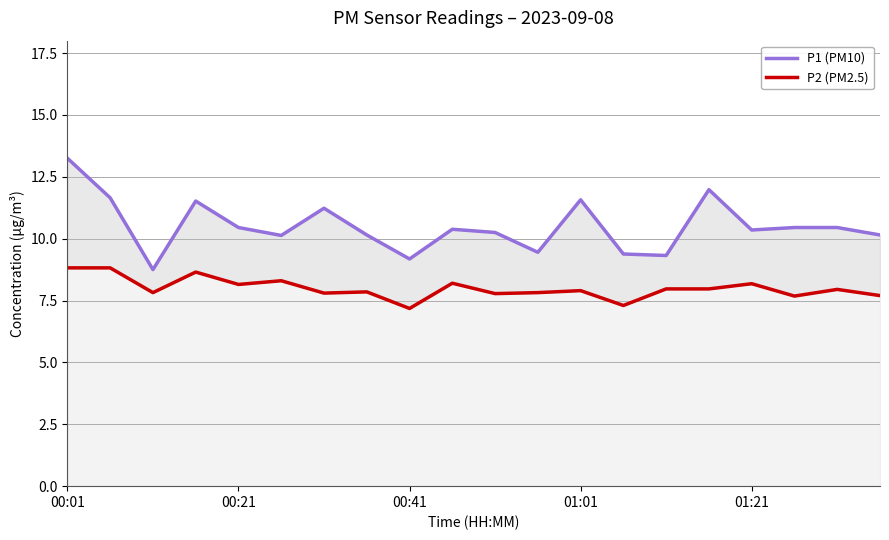

Is the value of P2 (PM2.5) at 11 greater than the value of P1 (PM10) at 5?

No